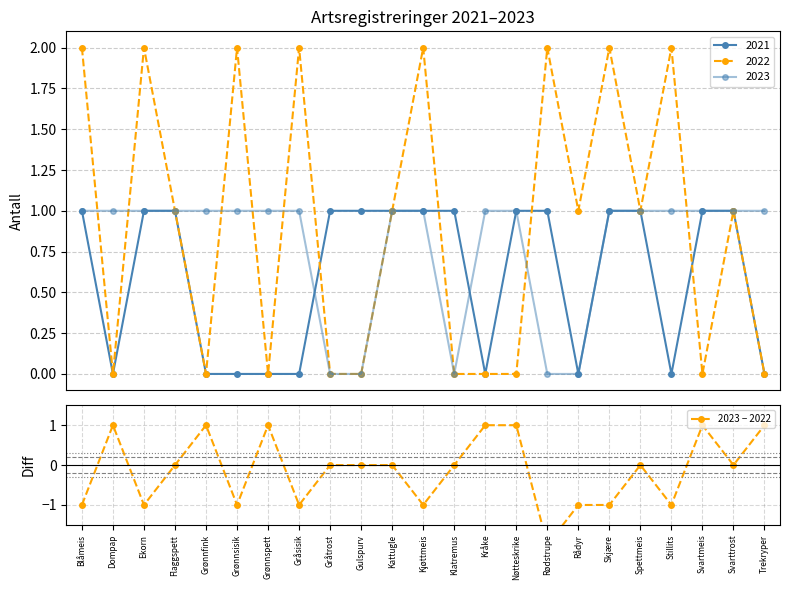

What is the approximate value at Skjære?

-1